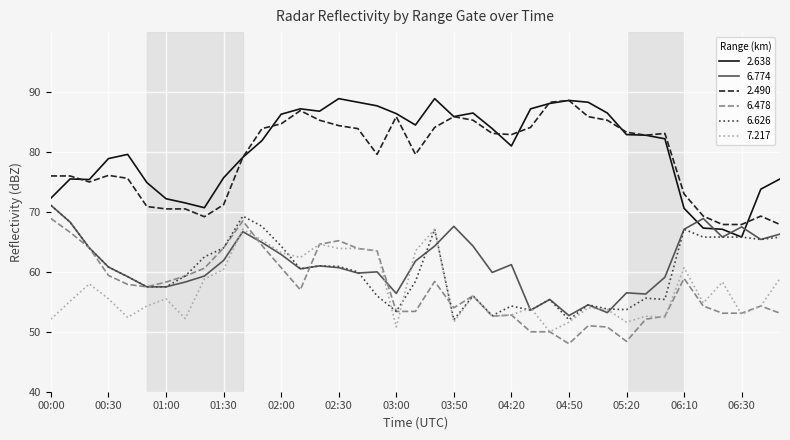

What is the highest value of the 2.638 series?

88.9